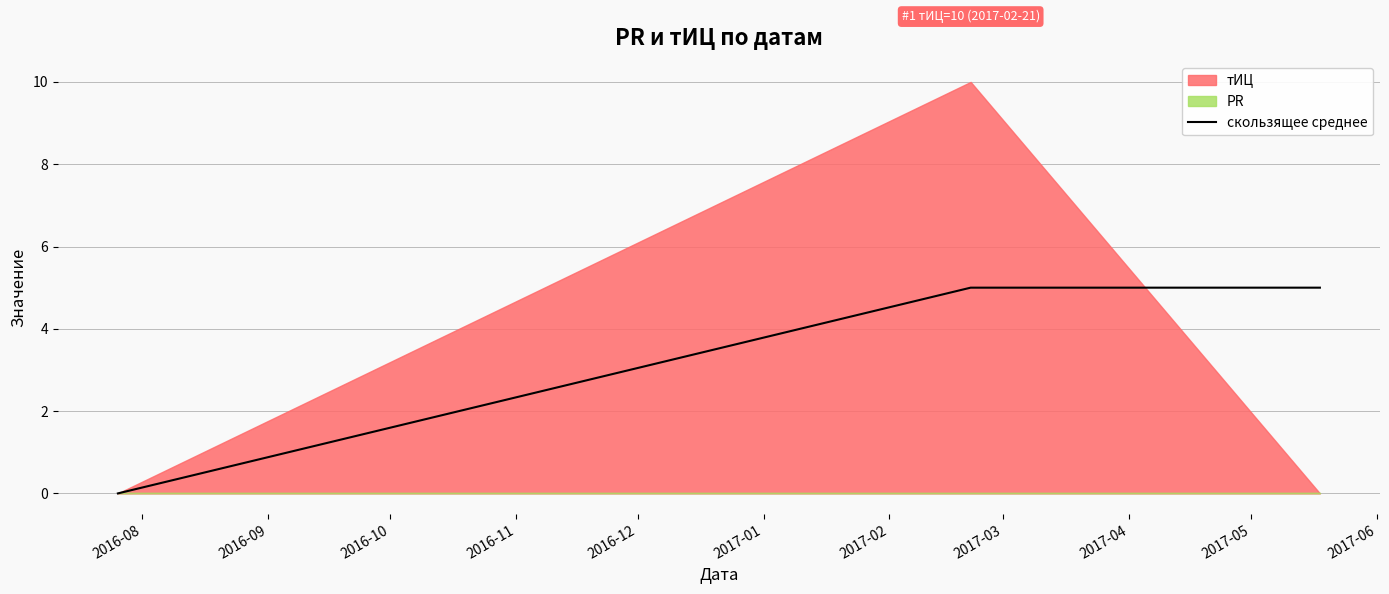

Is it true that the value at 2016-08 is 3?

False